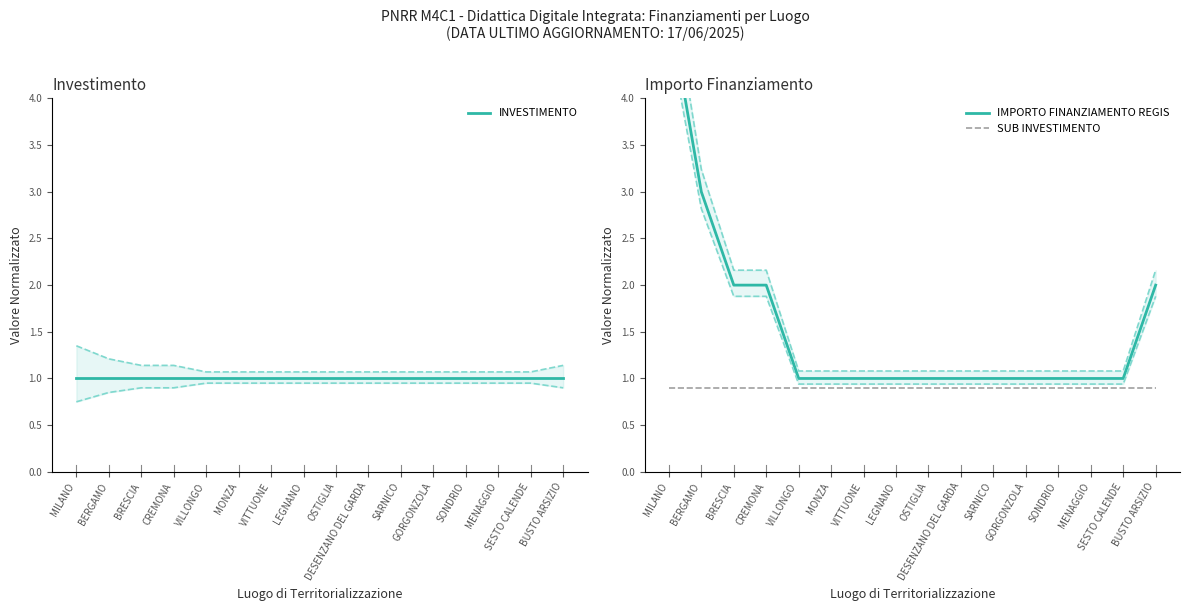

What is the difference between the highest and lowest values at SARNICO?

0.1